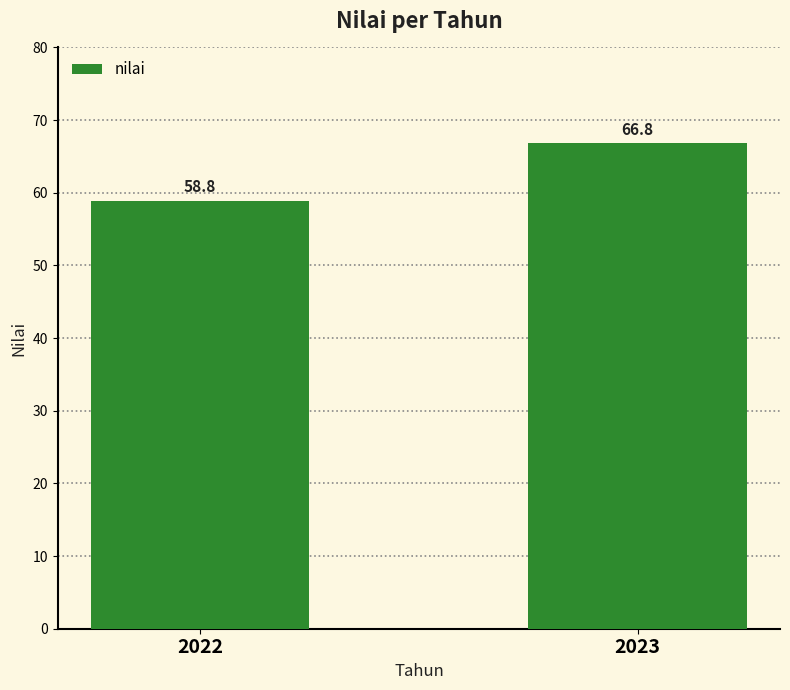

What is the smallest value displayed?

58.8